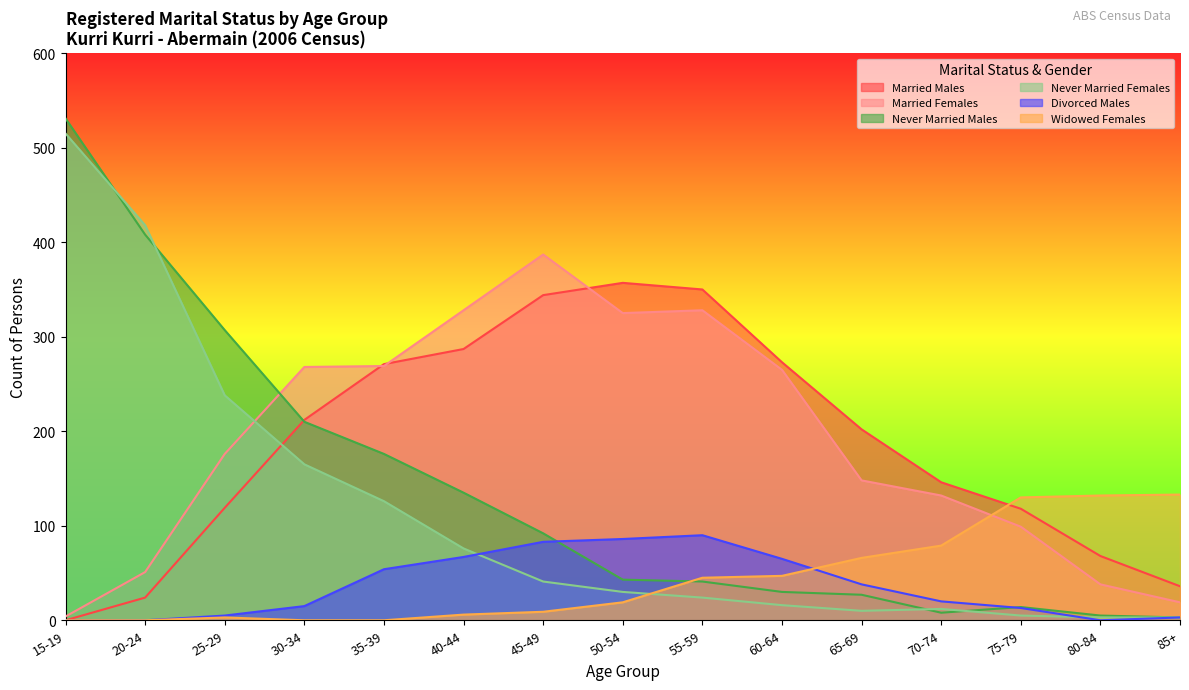

What is the spread (max minus min) of values at 25-29?

304